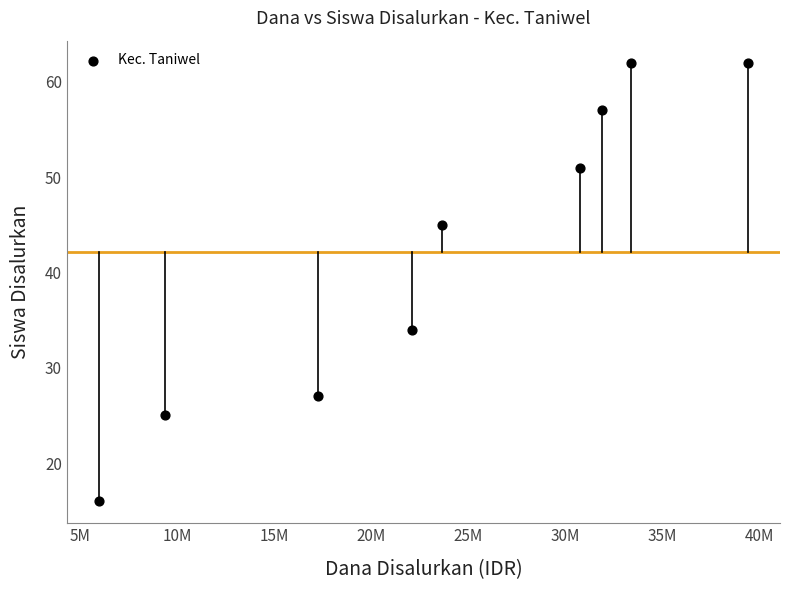

What is the range of Y values (max minus min)?

46